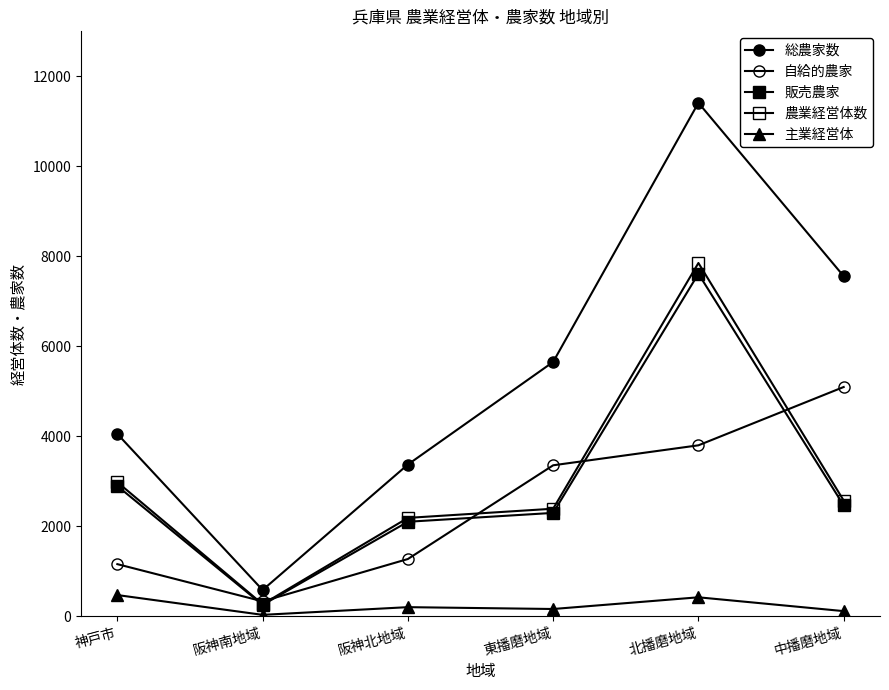

Count the 主業経営体 values in the range 114 to 421.

4